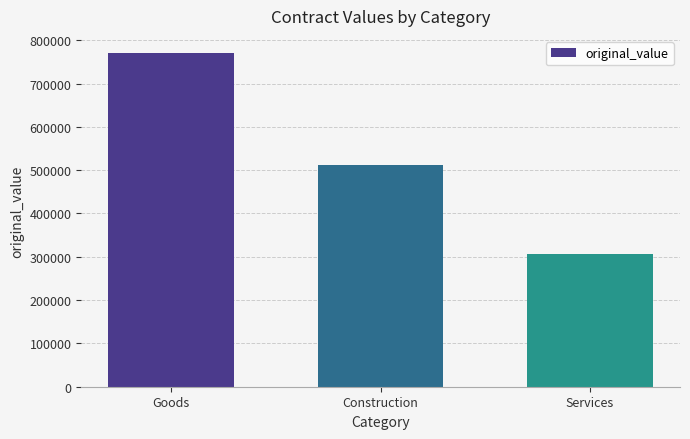

What is the ratio of the value at Goods to the value at Services?

2.5